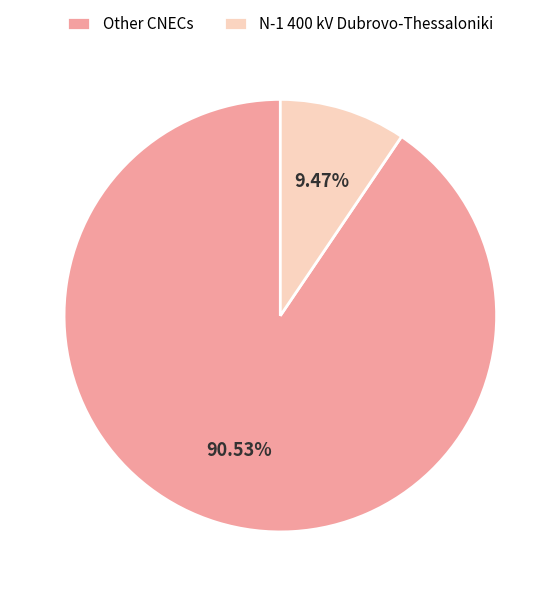

The N-1 400 kV Dubrovo-Thessaloniki slice represents 2% of the pie. True or false?

False